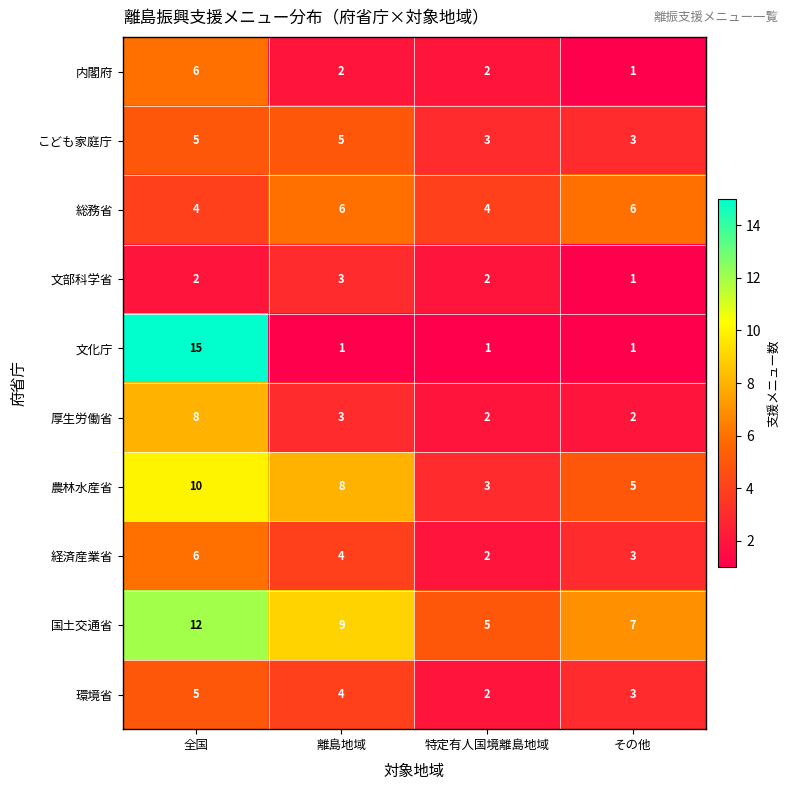

At which label is 農林水産省 closest to 6?

その他